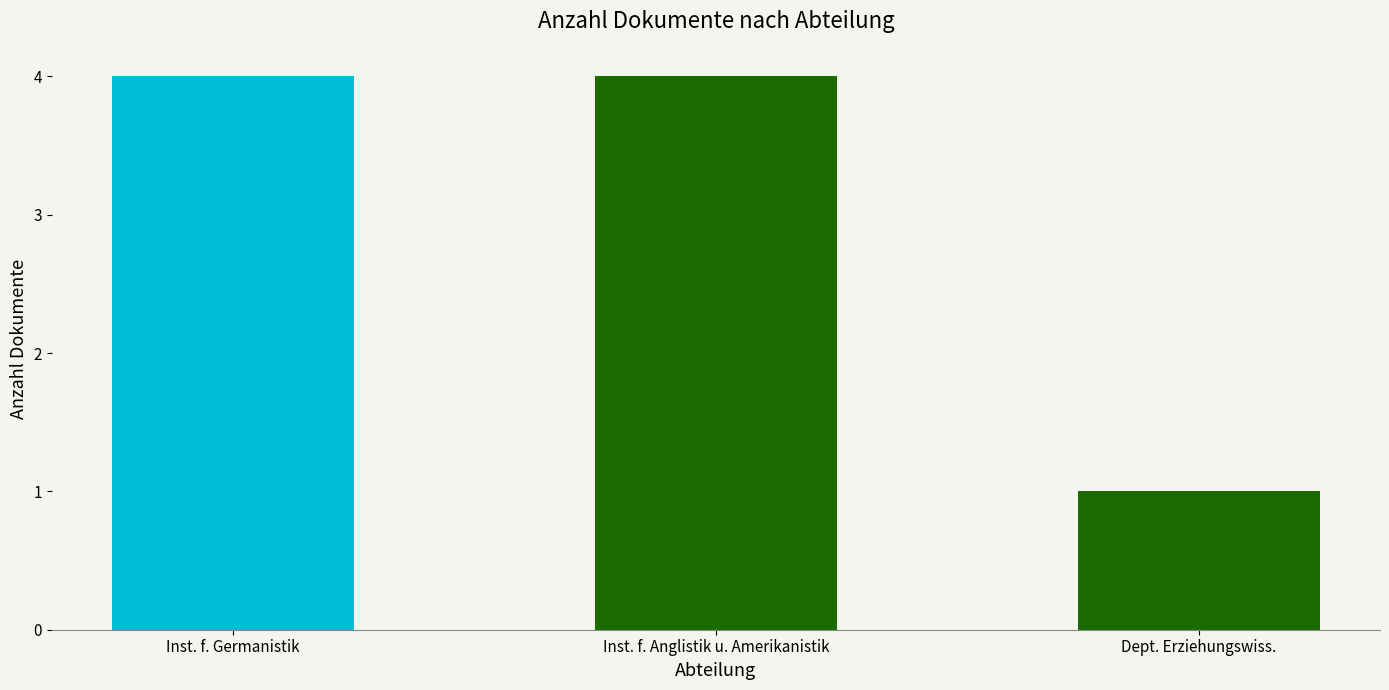

How many categories are shown in the chart?

3